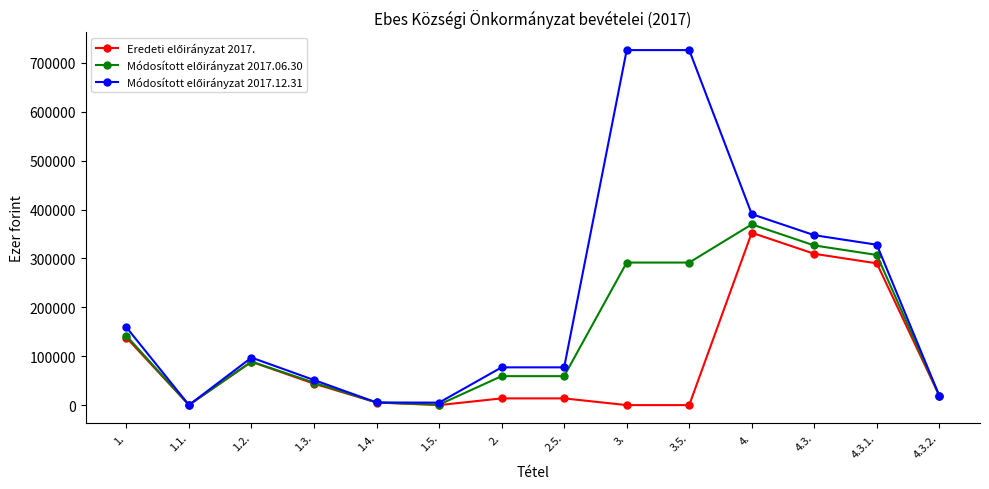

At which category is the sum across all series the highest?

4.